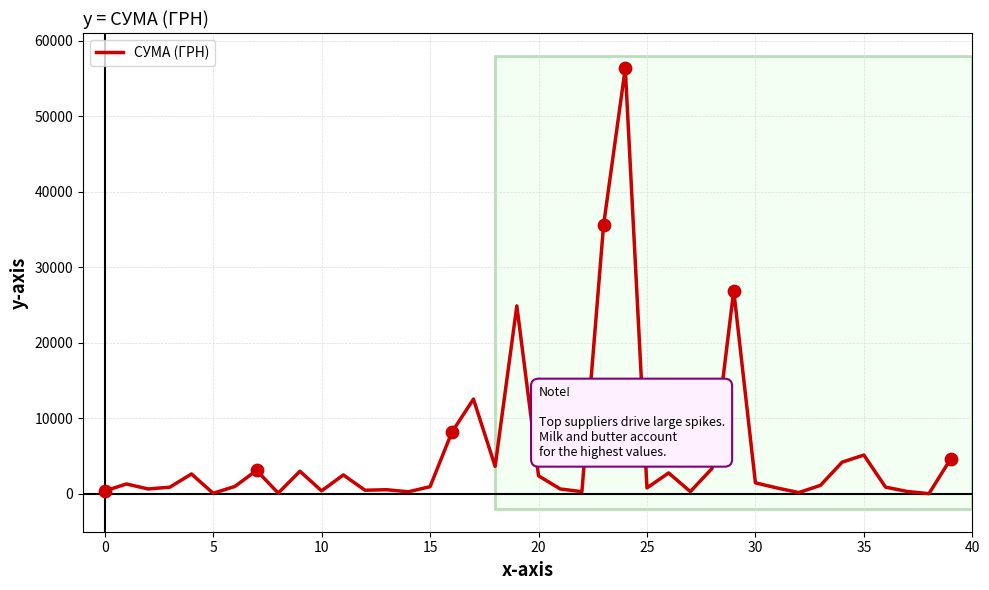

What is the maximum value shown in the chart?

56325.9